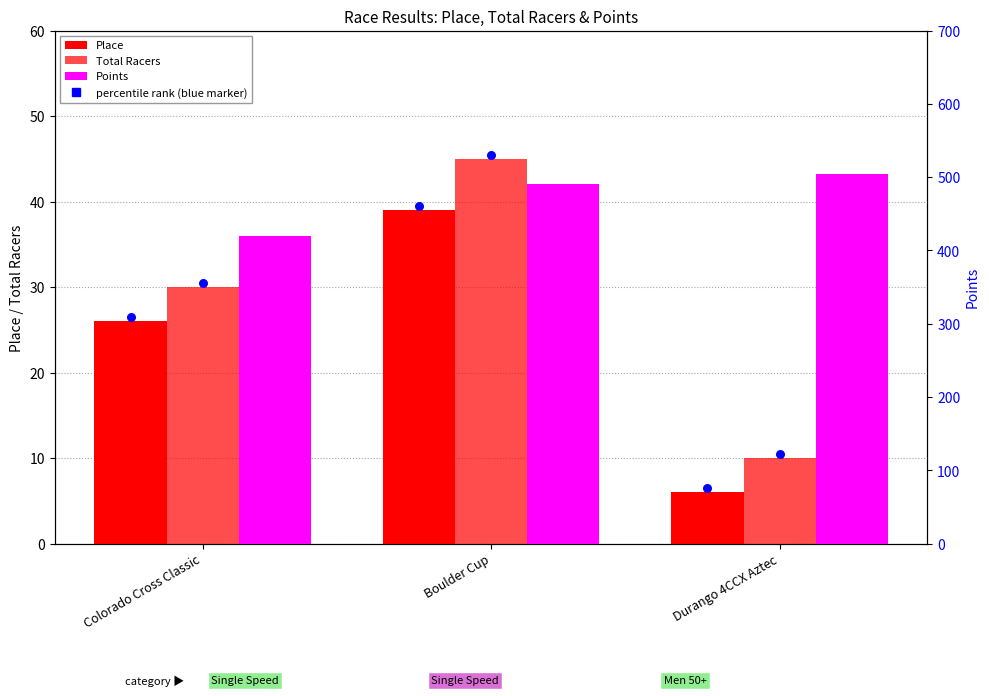

What are all the series names shown in the legend?

Place, Total Racers, Points